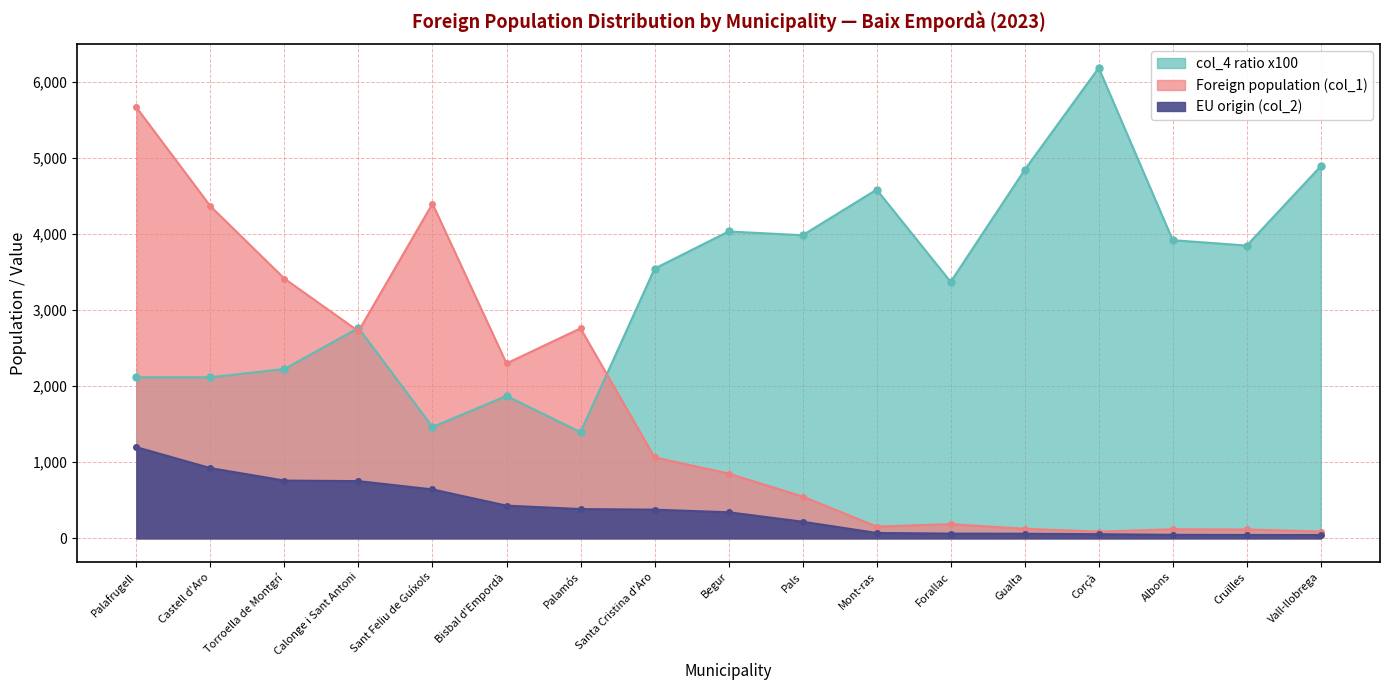

Which category has the lowest value in the col_4 ratio x100 series?

Palamós